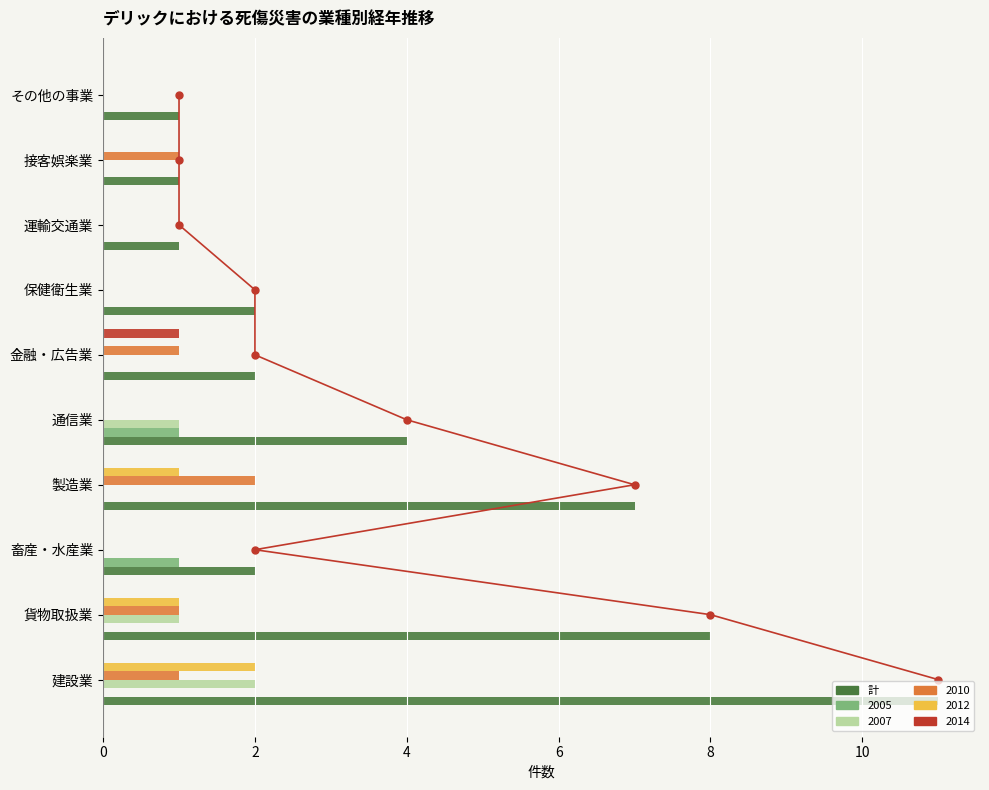

Reading left to right, transcribe all the data shown in this chart.

11	8	2	7	4	2	2	1	1	1